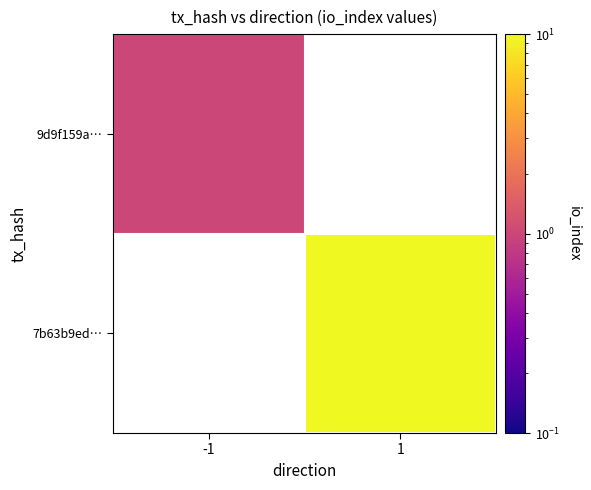

At which category does the chart reach its minimum across all series?

-1